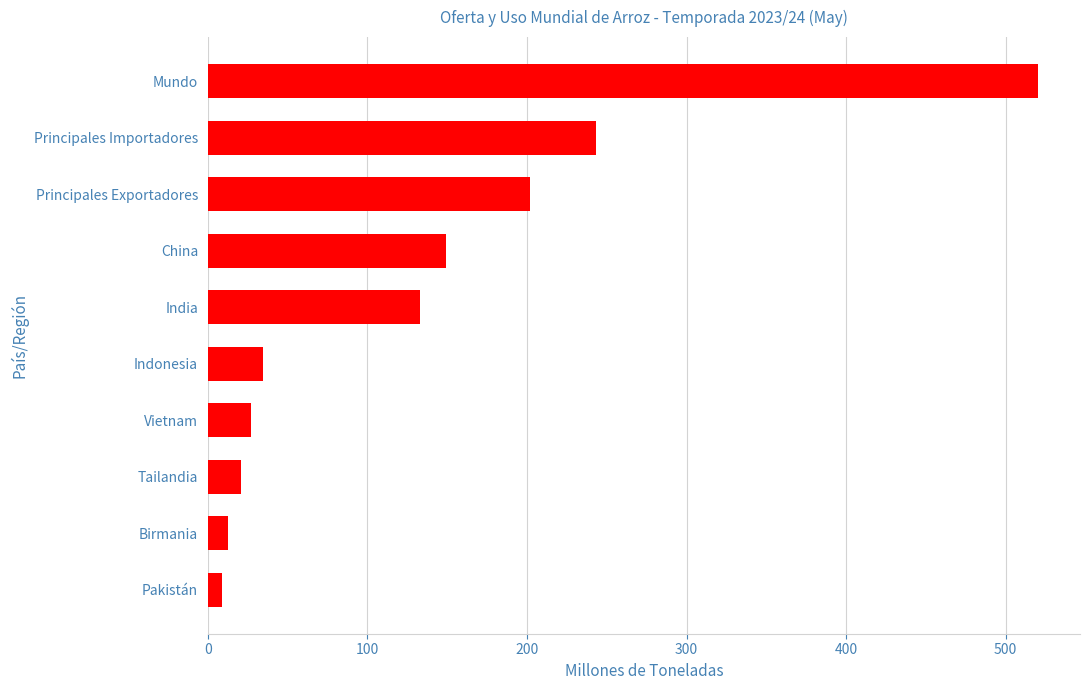

The value at Principales Exportadores is 202.0. True or false?

True